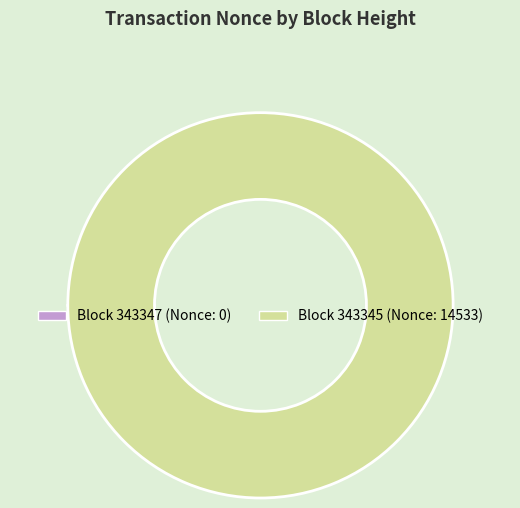

Is there any slice that represents more than half of the pie?

Yes